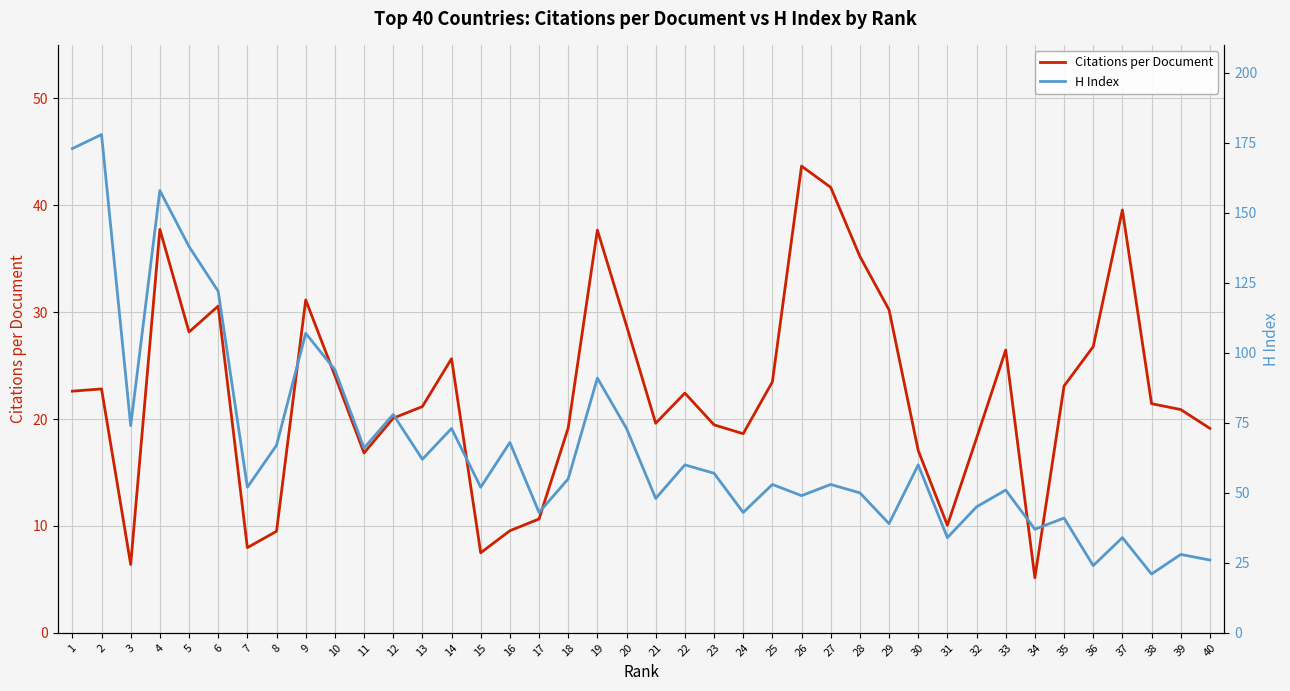

True or false: Citations per Document has a value of 11.1 at 7.

False